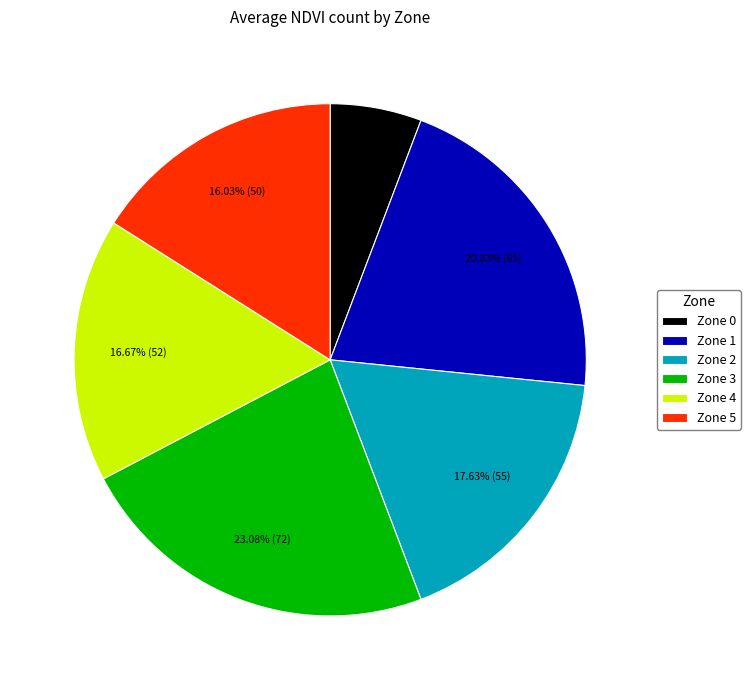

True or false: Zone 1 accounts for 21% of the total.

True